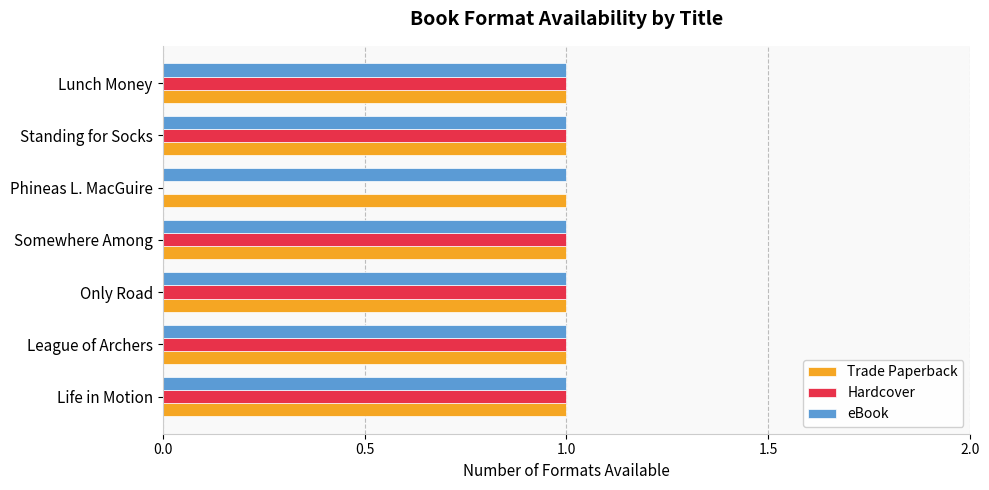

The Hardcover series shows 1 at Standing for Socks. True or false?

True